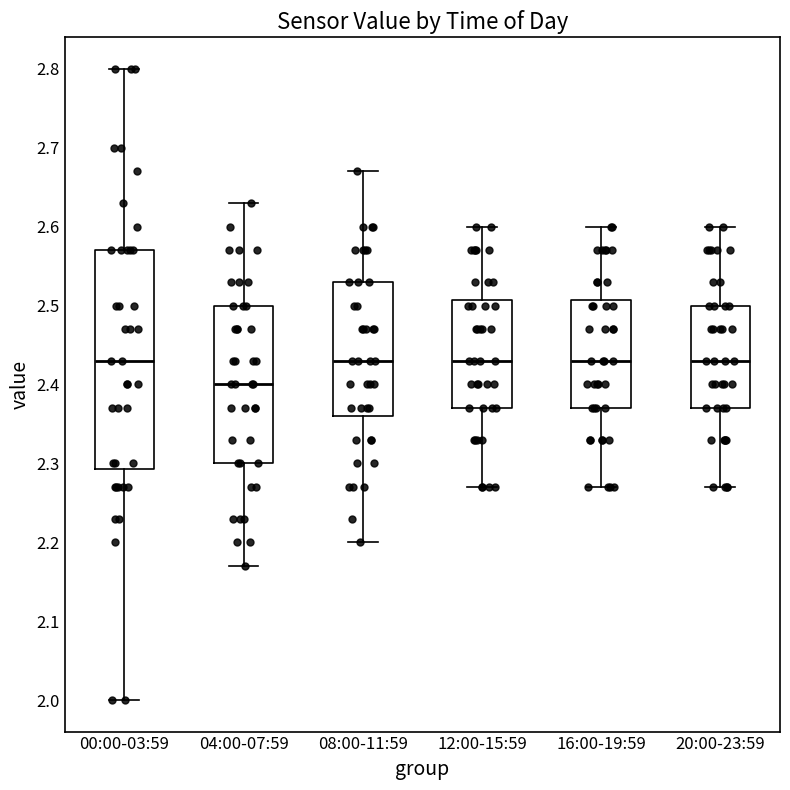

Reading left to right, transcribe this box plot: for each box, give where its median line is, the range the box spans, and where its two whiskers end, as read against the y-axis. The values are not printed on the chart, so give them approximately, as read against the axis.

00:00-03:59: median 2.43, box 2.29 to 2.57, whiskers 2.00 to 2.80
04:00-07:59: median 2.40, box 2.30 to 2.50, whiskers 2.17 to 2.63
08:00-11:59: median 2.43, box 2.36 to 2.53, whiskers 2.20 to 2.67
12:00-15:59: median 2.43, box 2.37 to 2.51, whiskers 2.27 to 2.60
16:00-19:59: median 2.43, box 2.37 to 2.51, whiskers 2.27 to 2.60
20:00-23:59: median 2.43, box 2.37 to 2.50, whiskers 2.27 to 2.60